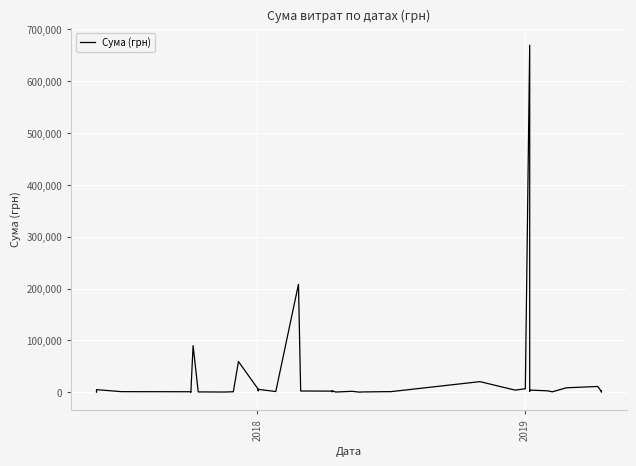

Does the chart display data point markers on the line(s)?

No